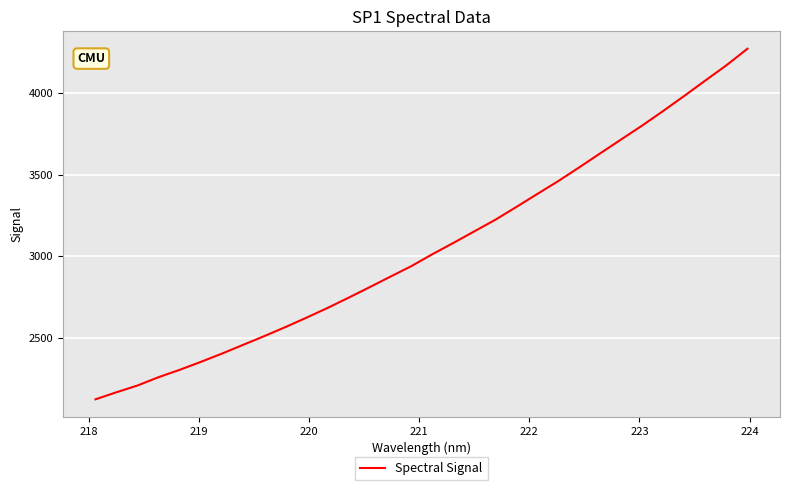

What is the minimum value shown in the chart?

2126.1